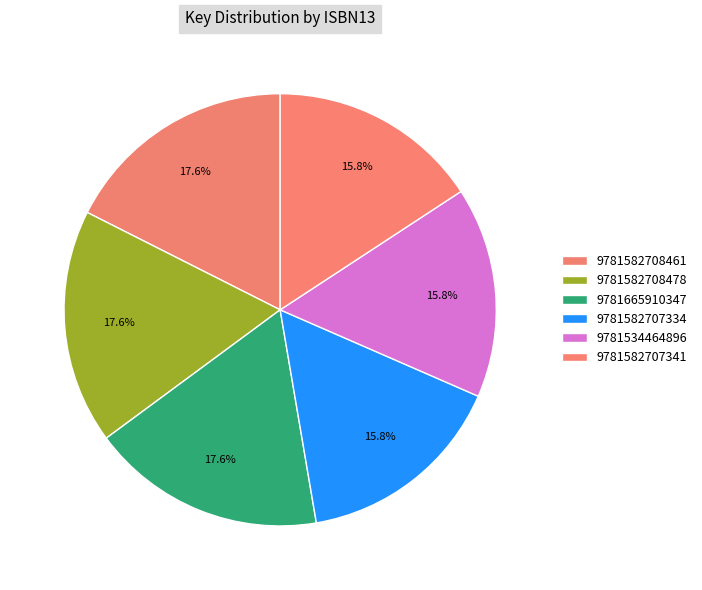

How many segments does this pie chart have?

6